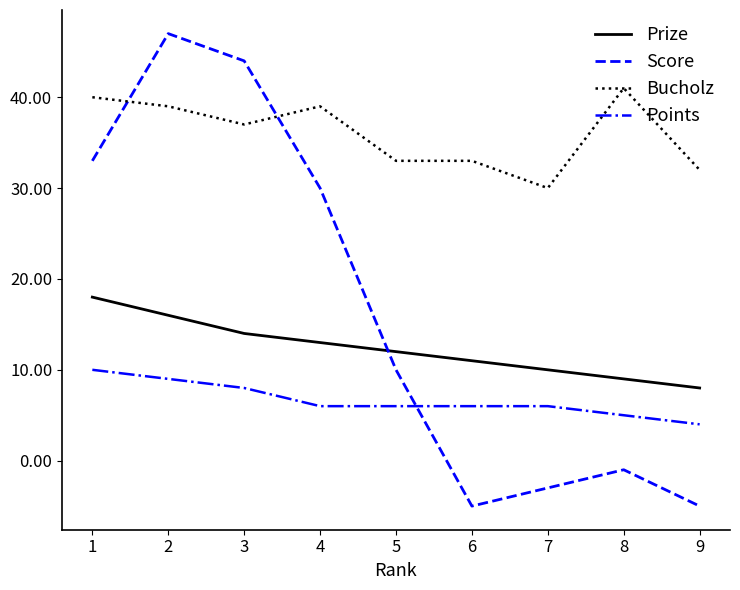

Count the number of data series in this chart.

4